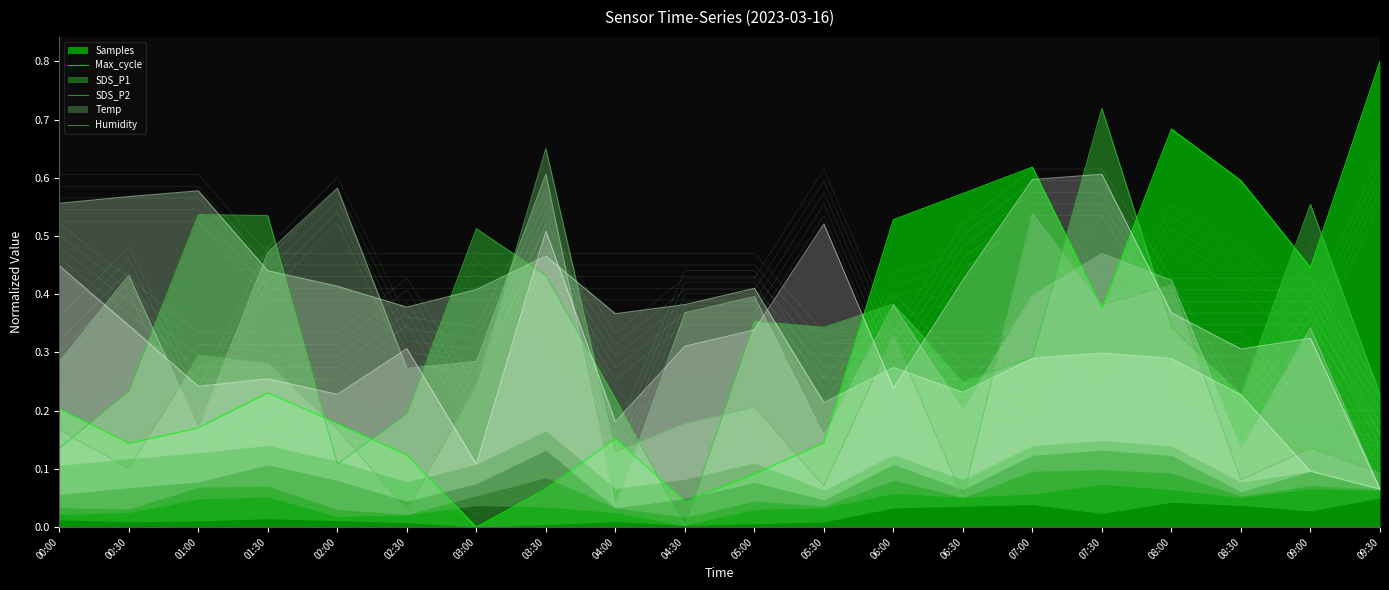

True or false: Temp has a value of 0.3 at 02:00.

False